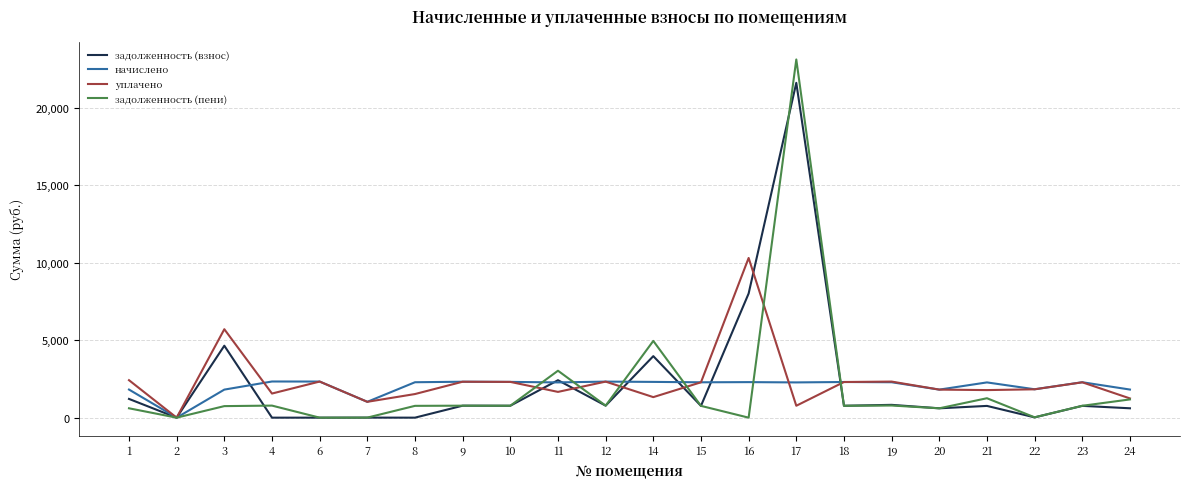

What are all the series names shown in the legend?

задолженность (взнос), начислено, уплачено, задолженность (пени)